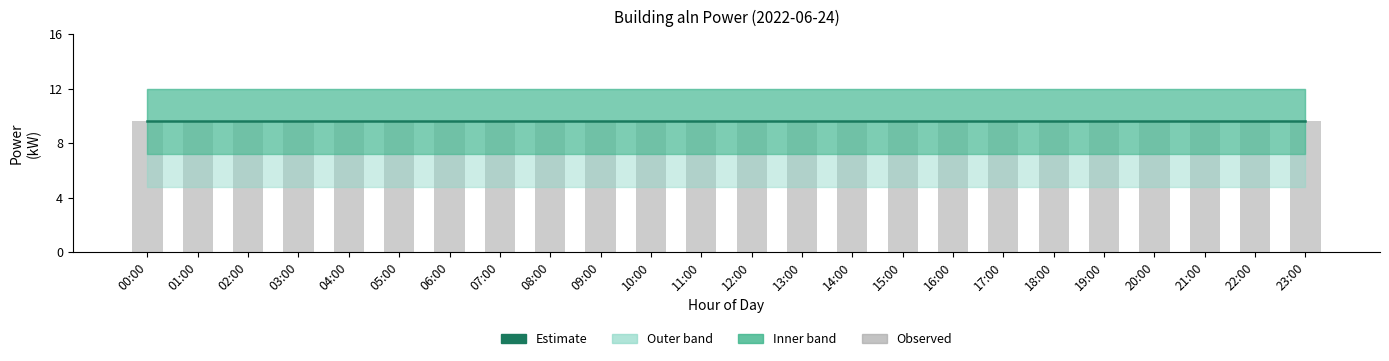

What value does the bar series have at 01:00?

9.6